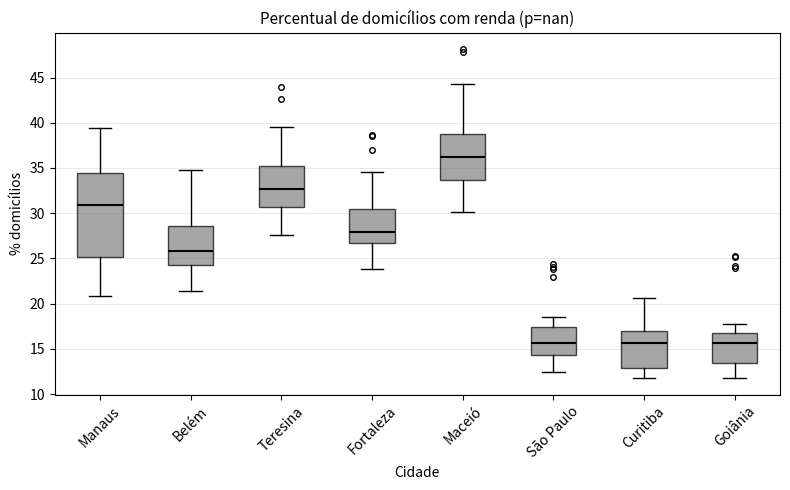

Reading left to right, read every box against the y-axis: the position of its median line, the range the box covers, and the ends of its whiskers. The values are not printed on the chart, so give them approximately, as read against the axis.

Manaus: median 31.0, box 25.0 to 34.5, whiskers 21.0 to 39.5
Belém: median 26.0, box 24.5 to 28.5, whiskers 21.5 to 35.0
Teresina: median 32.5, box 30.5 to 35.0, whiskers 27.5 to 39.5
Fortaleza: median 28.0, box 26.5 to 30.5, whiskers 24.0 to 34.5
Maceió: median 36.5, box 33.5 to 39.0, whiskers 30.0 to 44.0
São Paulo: median 15.5, box 14.5 to 17.5, whiskers 12.5 to 18.5
Curitiba: median 15.5, box 13.0 to 17.0, whiskers 12.0 to 20.5
Goiânia: median 15.5, box 13.5 to 17.0, whiskers 11.5 to 17.5